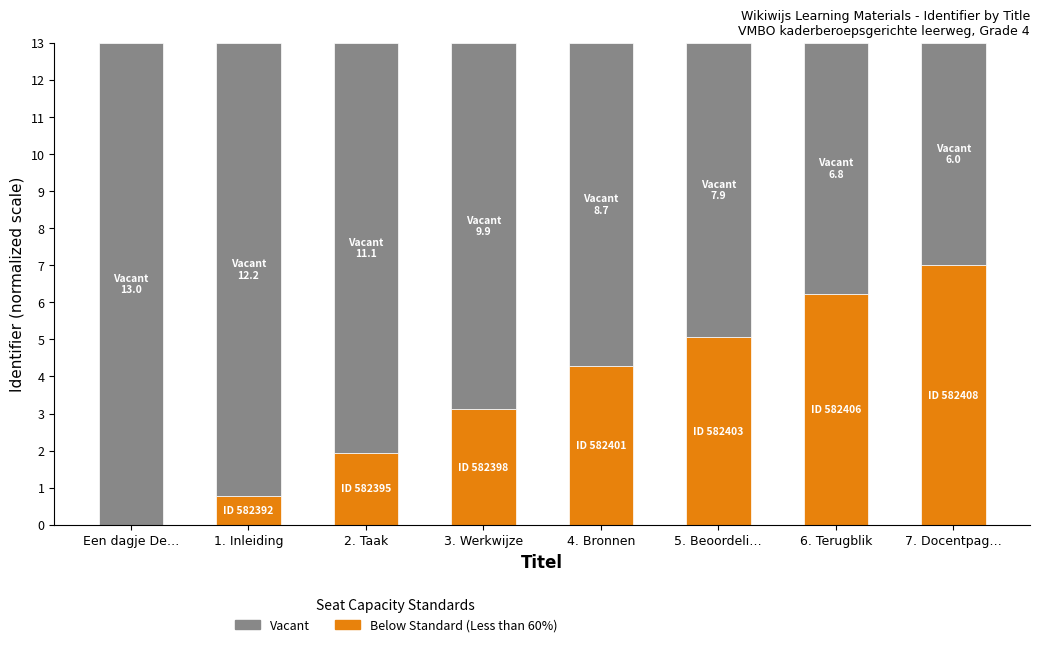

What is the total value across all series at 7. Docentpag…?

13.0